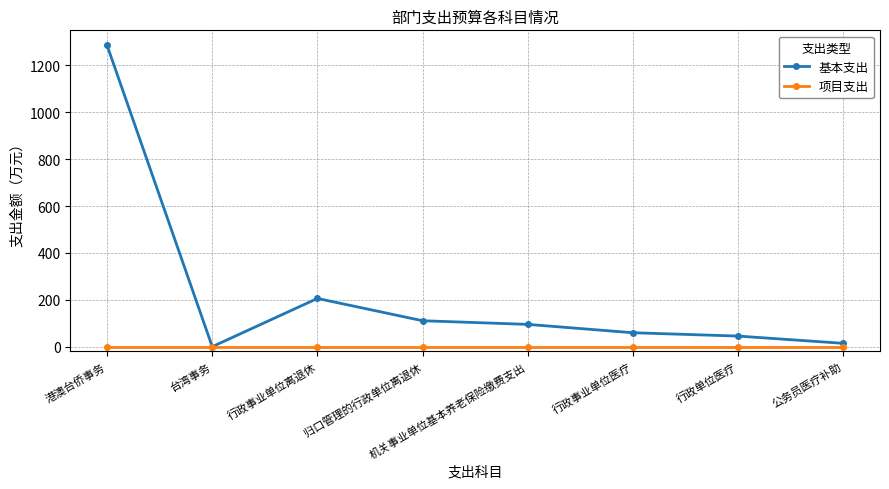

What is the label of the 4th point from the right?

机关事业单位基本养老保险缴费支出